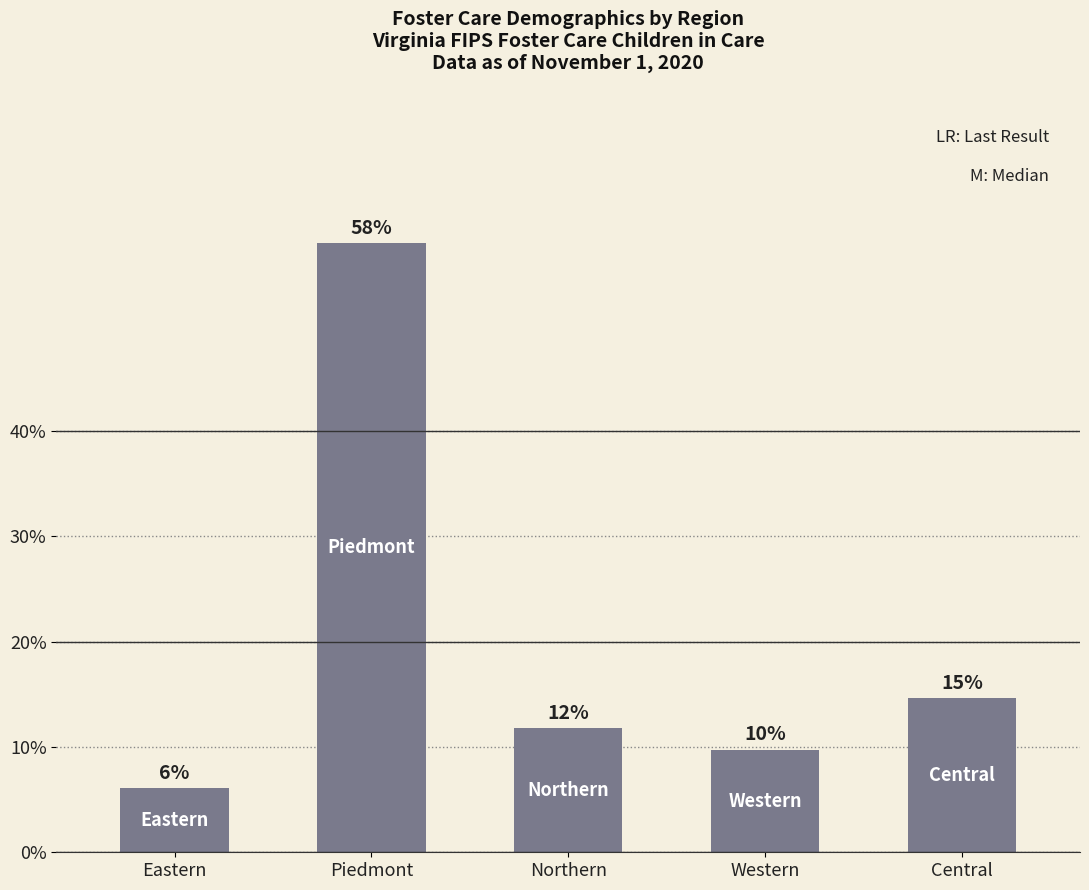

How many bars are there in total?

5